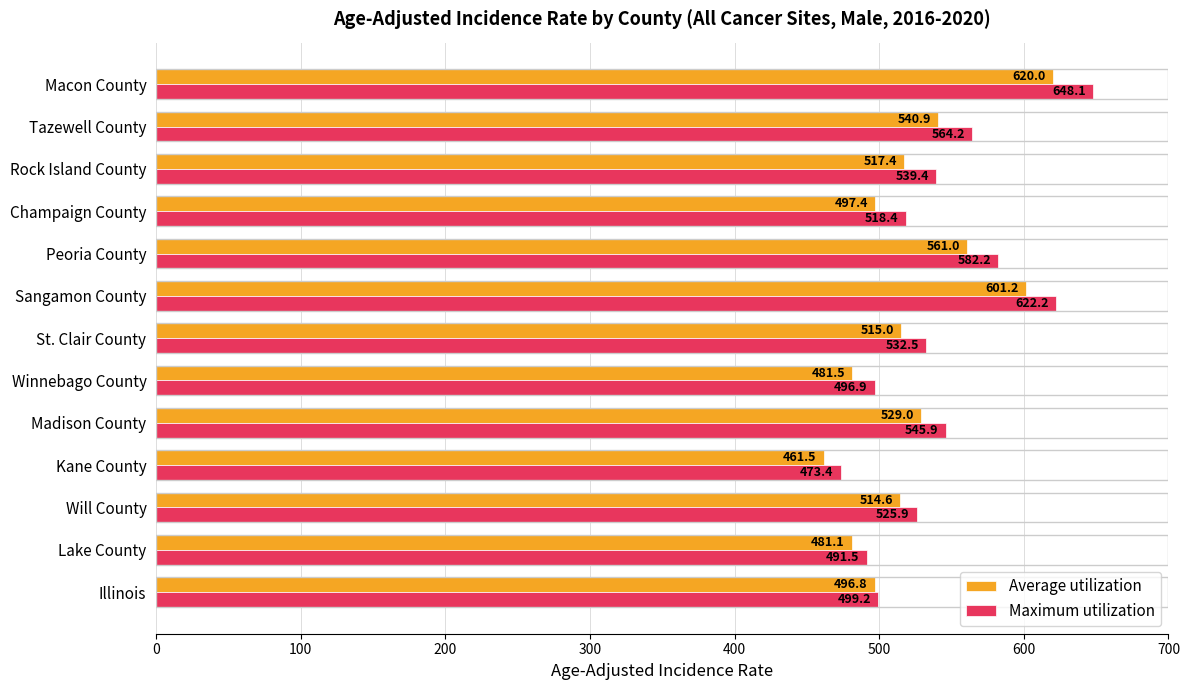

What is the total value across all series at Sangamon County?

1223.4